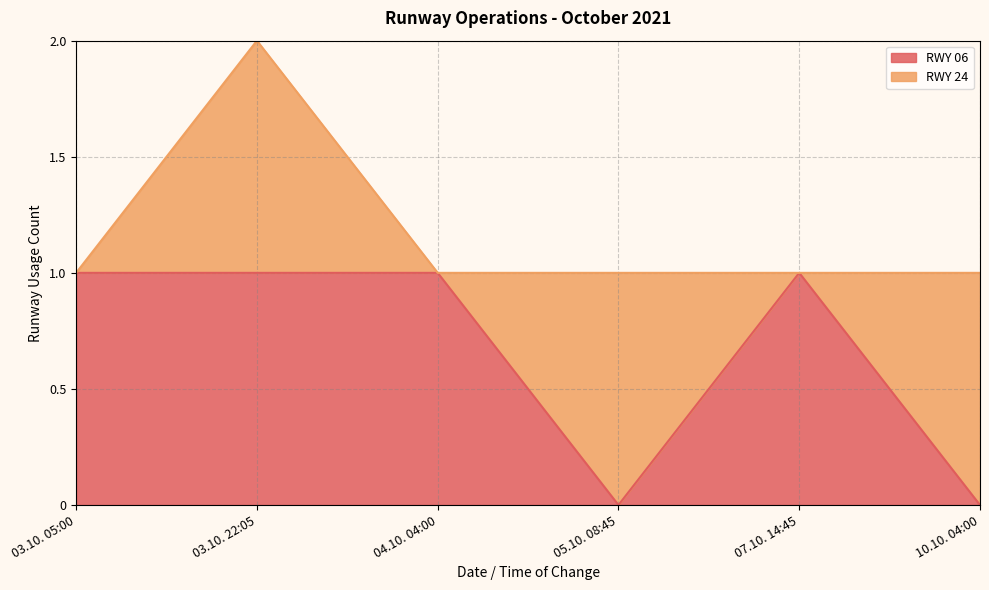

What is the label of the 1st point from the left?

03.10. 05:00